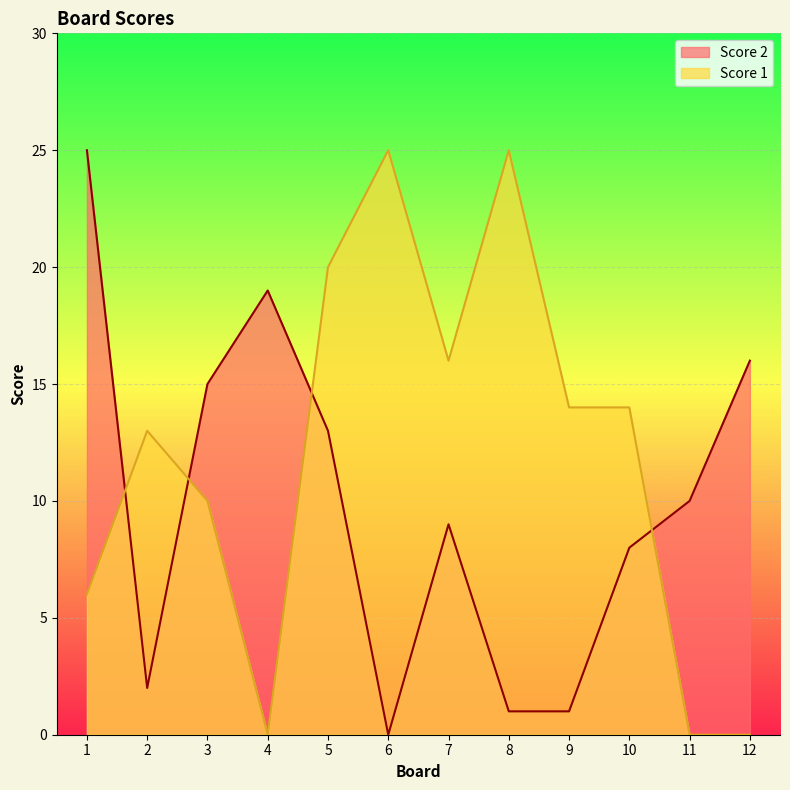

Count the number of categories in the chart.

12